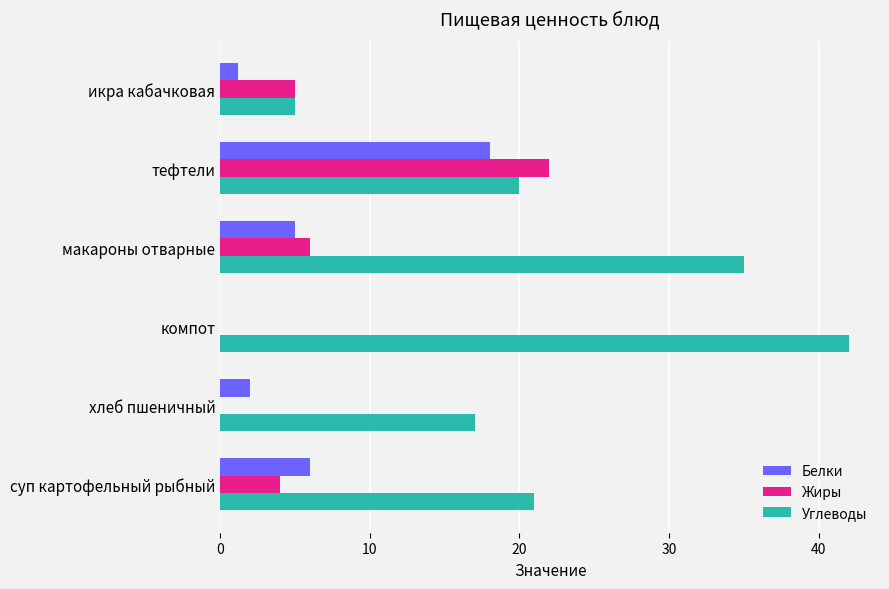

Read the Углеводы value at макароны отварные.

35.0